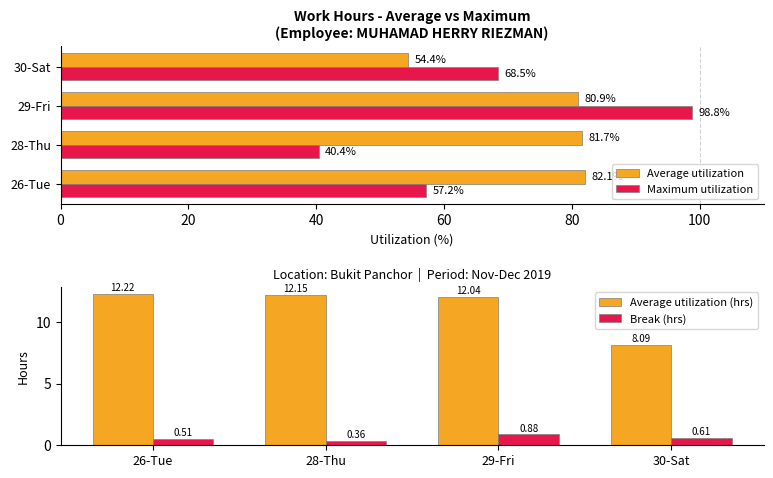

What is the maximum value for Break (hrs)?

0.9